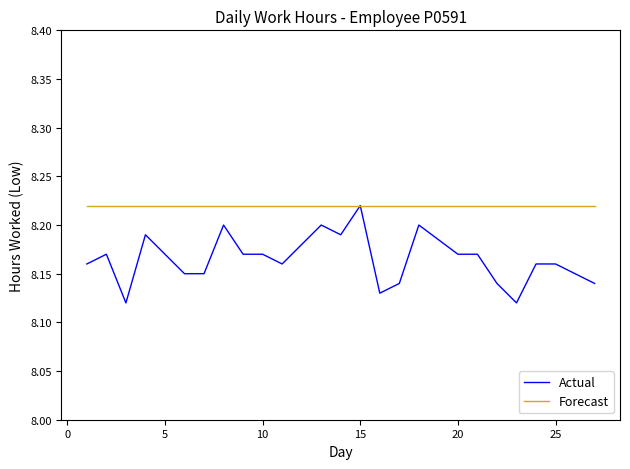

Which series has the largest total across all categories?

Forecast